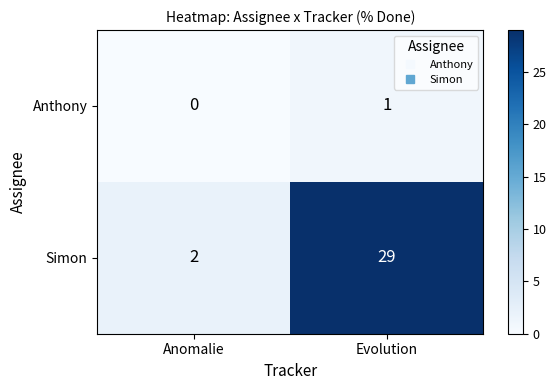

The Anthony series shows 0 at Anomalie. True or false?

True